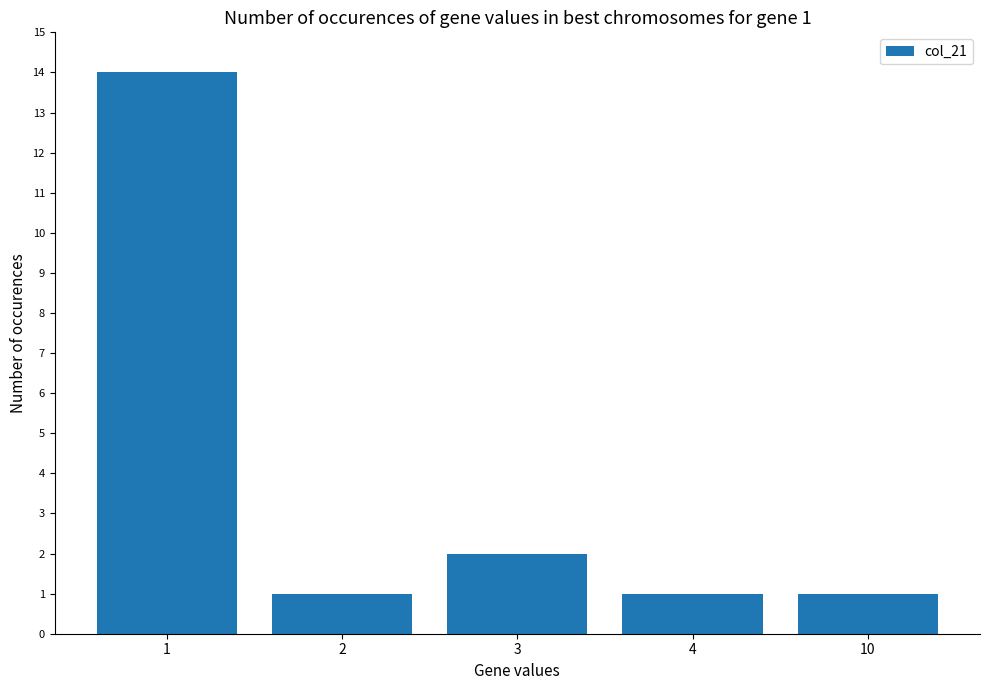

Count the number of categories in the chart.

5